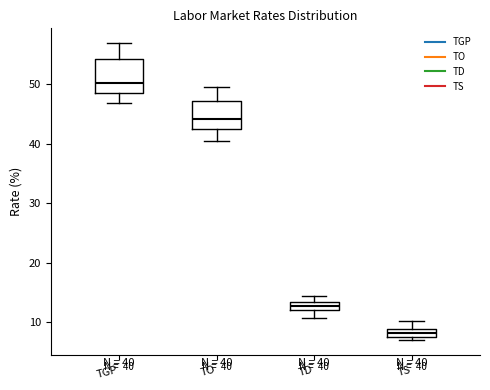

Which box is the tallest, from its lower edge to its upper edge?

TGP